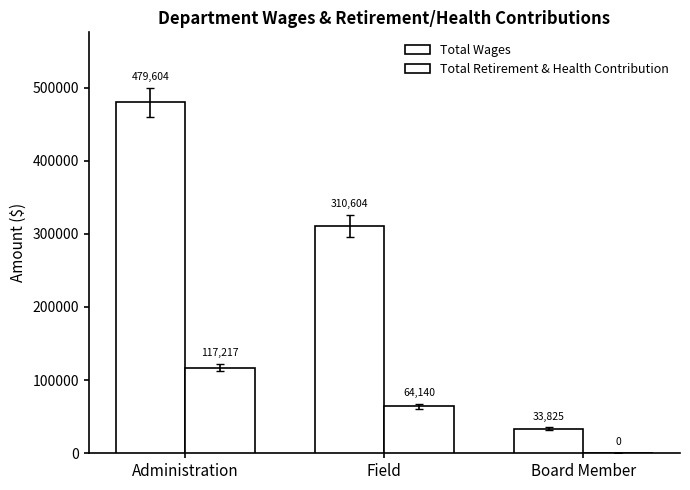

At which label is Total Wages closest to 256714?

Field